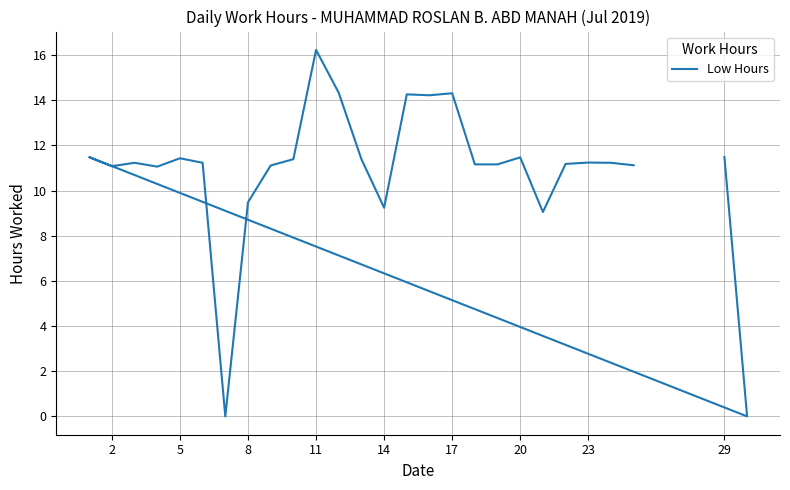

How many data points does each series have?

27